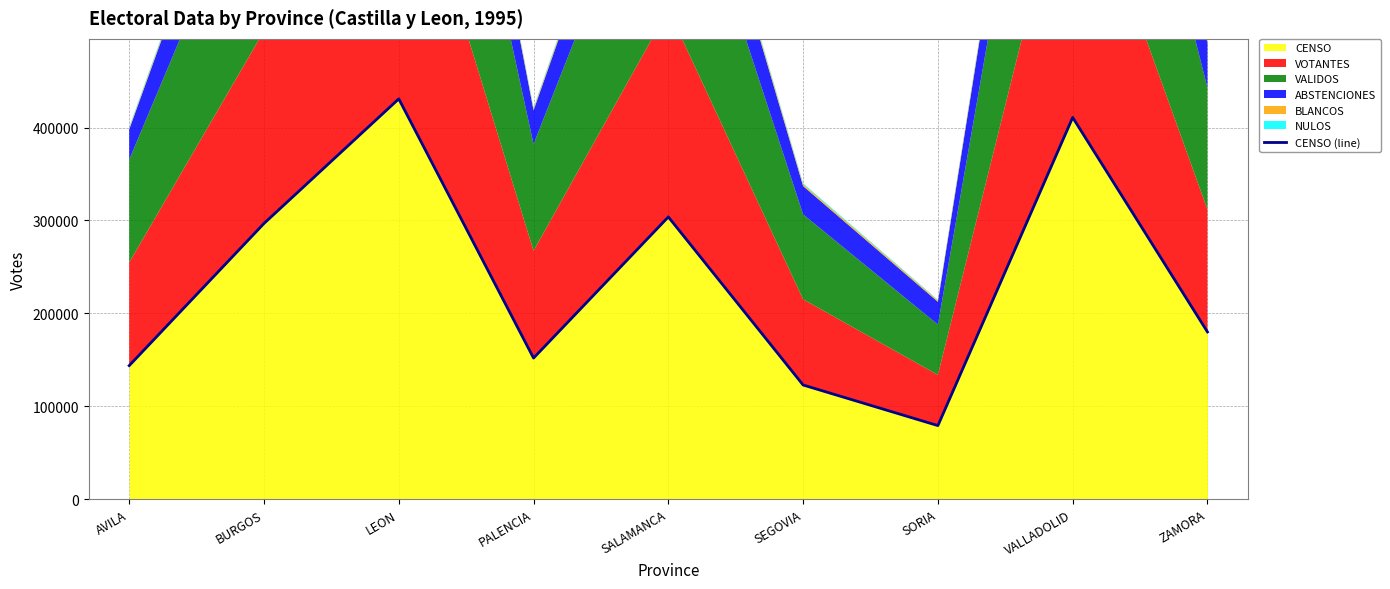

What is the label of the 2nd point from the left?

BURGOS